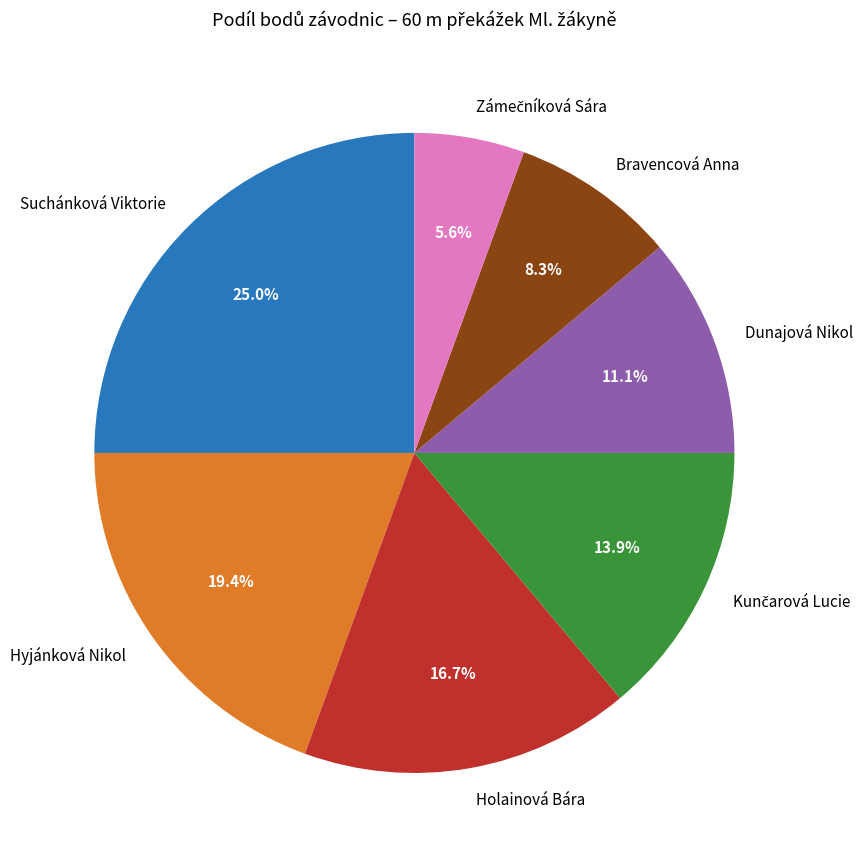

Does any single category account for the majority?

No